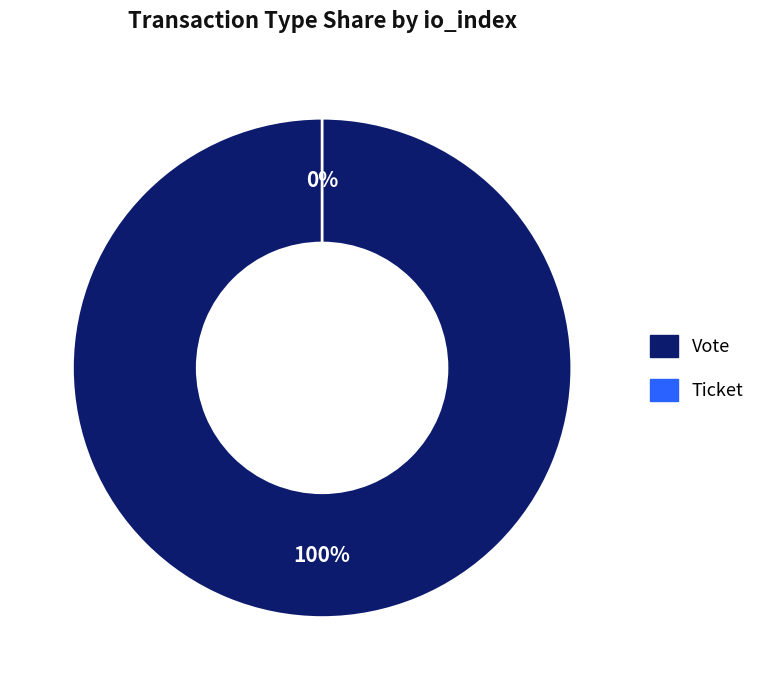

What percentage is NOT represented by Ticket?

100.0%